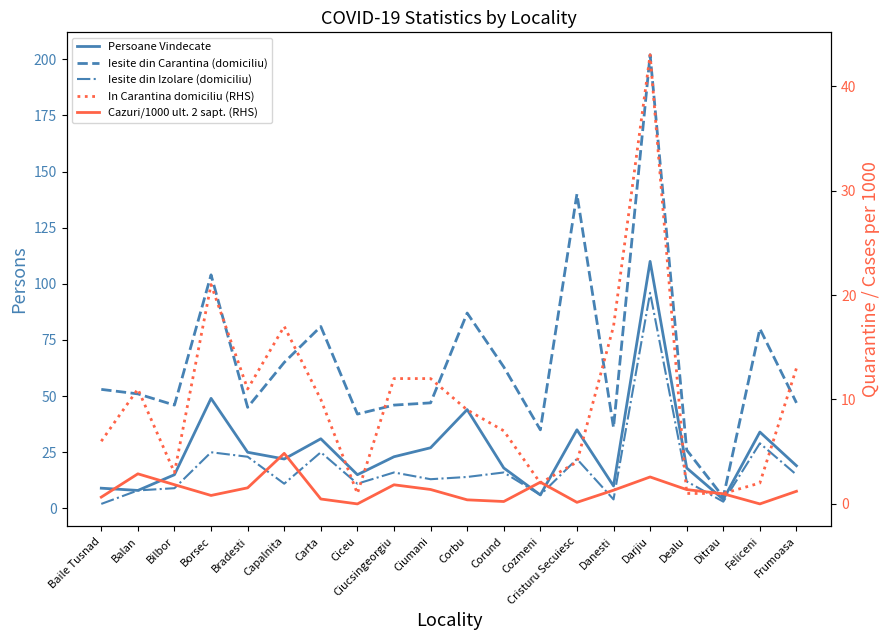

What is the value of the Iesite din Carantina (domiciliu) point at the 7th from the left?

81.0